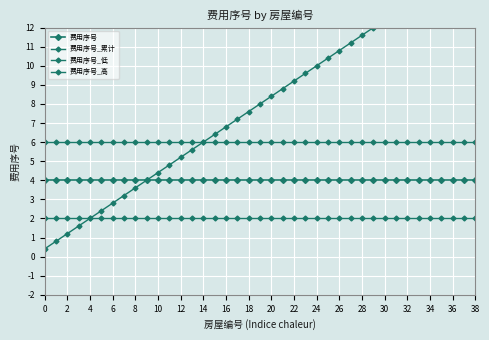

Is it true that 费用序号_低 equals 2.0 at 22?

True